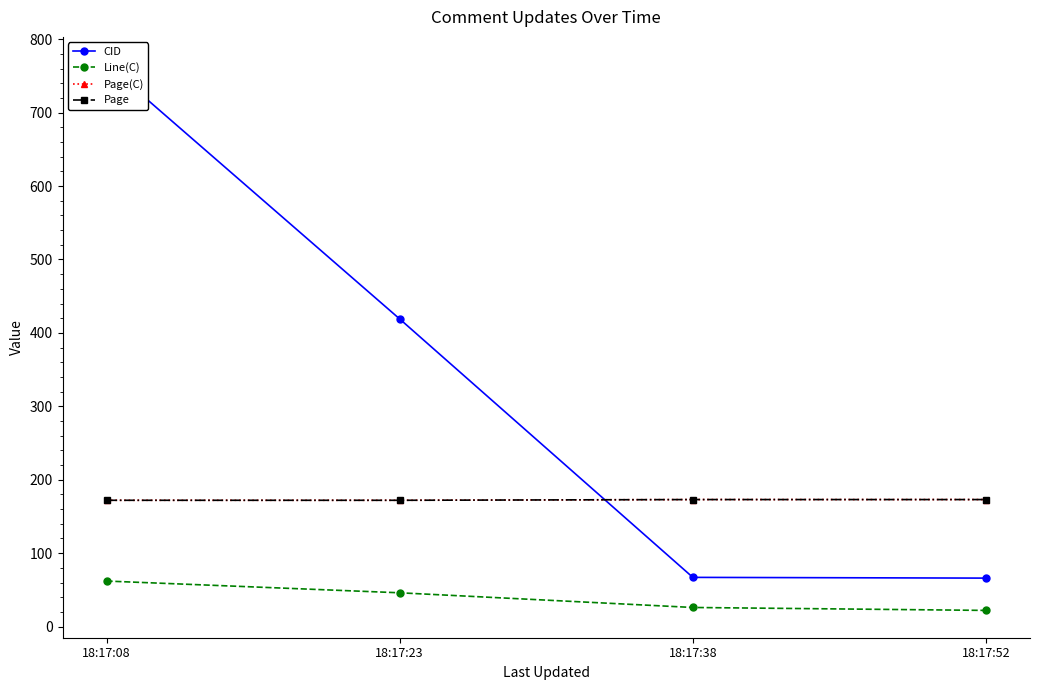

The CID series shows 766 at 18:17:08. True or false?

True